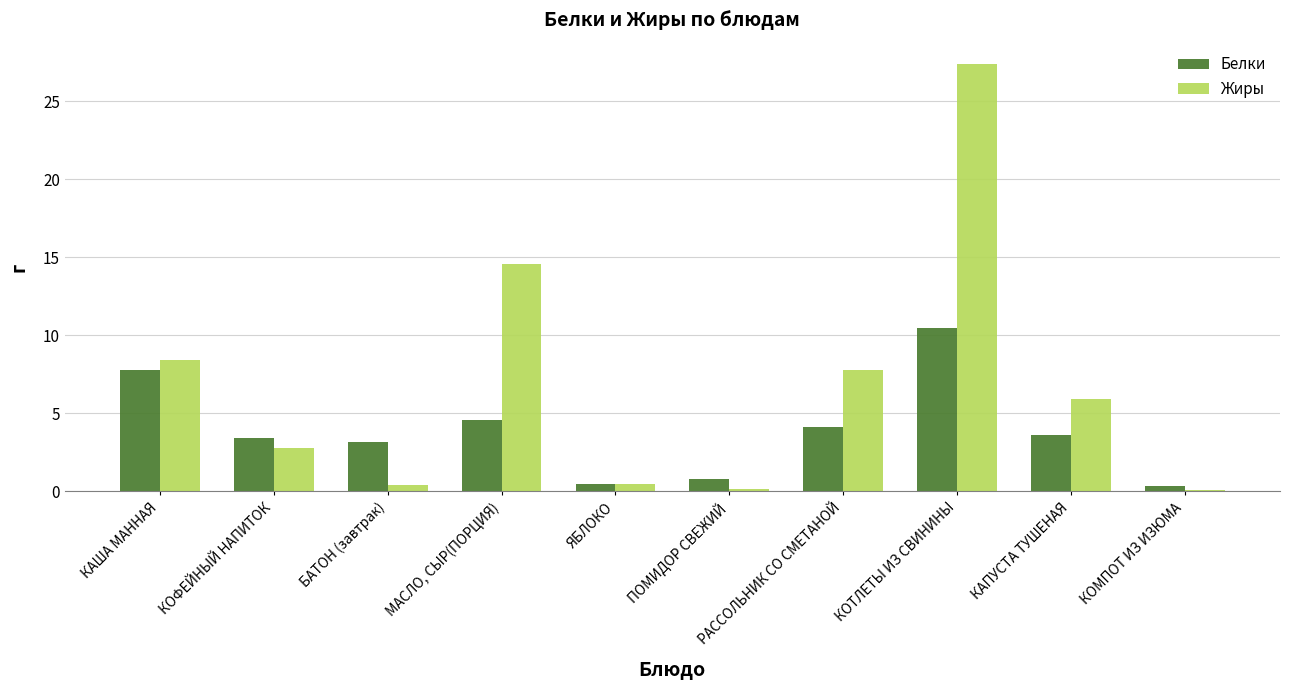

At how many categories does at least one series exceed 2?

7